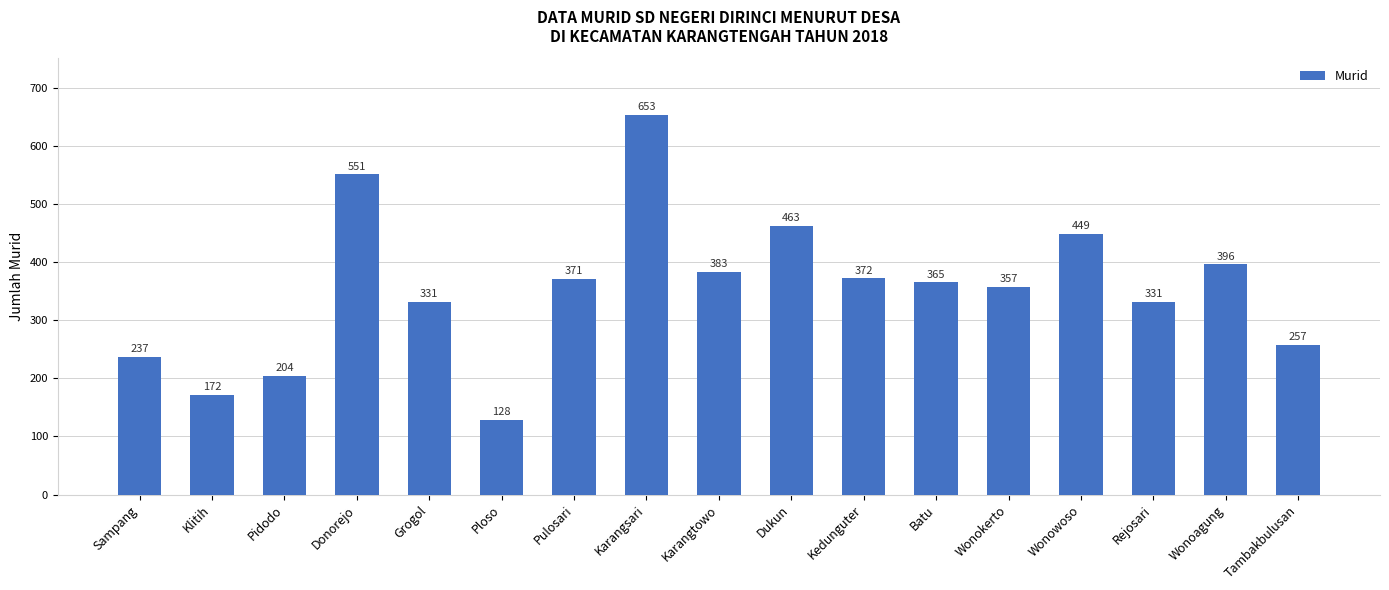

Which category has the highest value across all series?

Karangsari